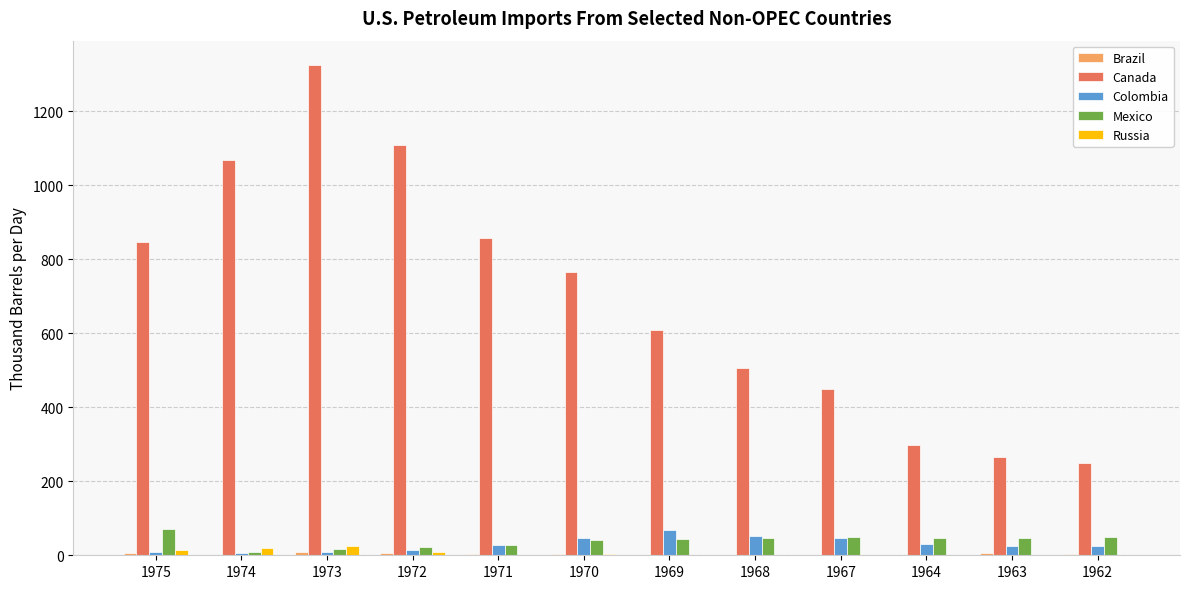

True or false: Mexico has a value of 48.8 at 1967.

True